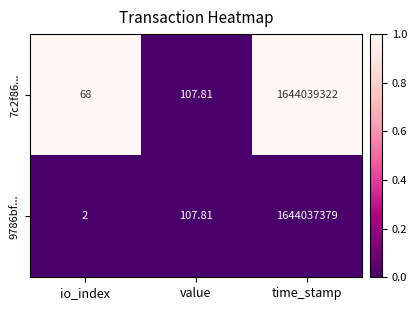

Which label corresponds to the largest value in the chart?

time_stamp